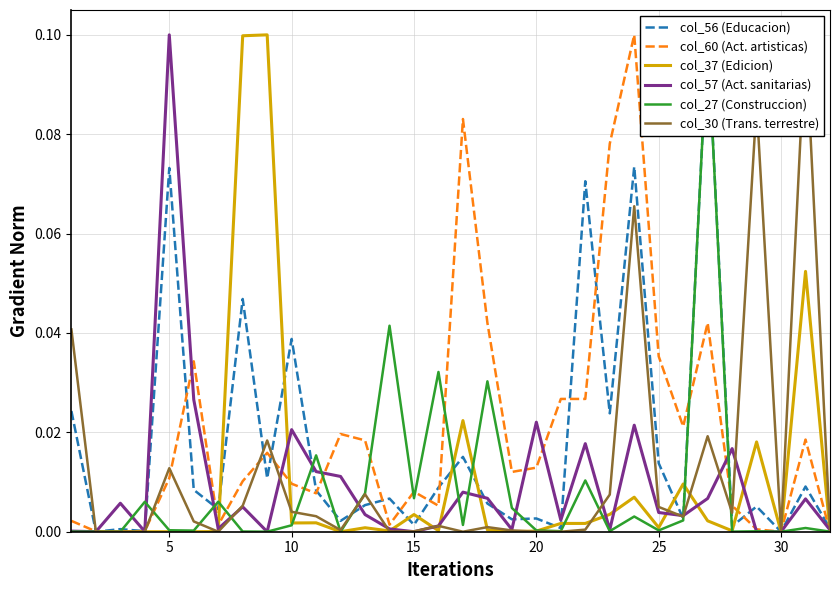

Count the number of data series in this chart.

6